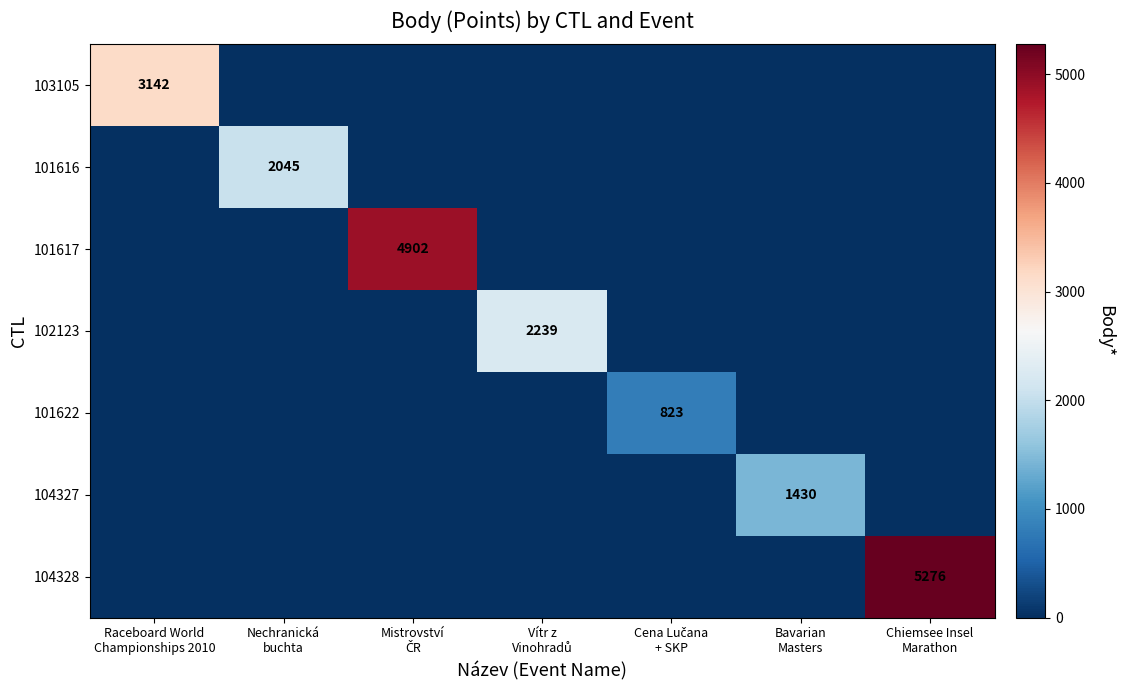

Which series has the largest total across all categories?

104328